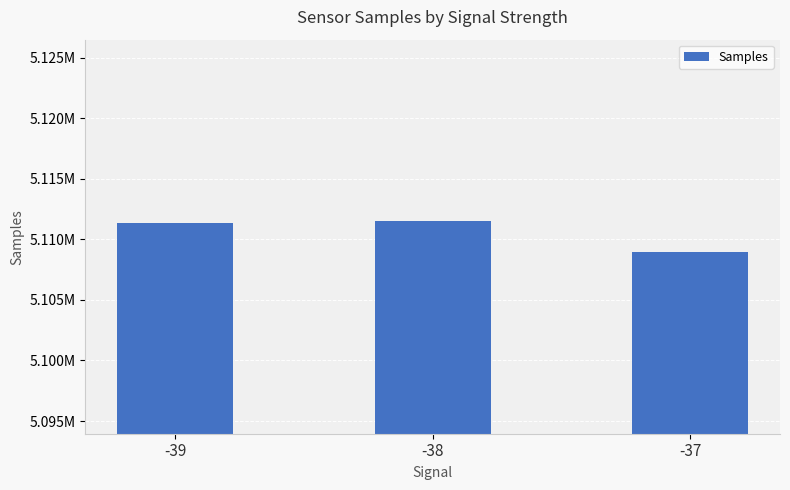

Reading right to left, list all the values displayed in this chart.

5108950	5111477	5111312